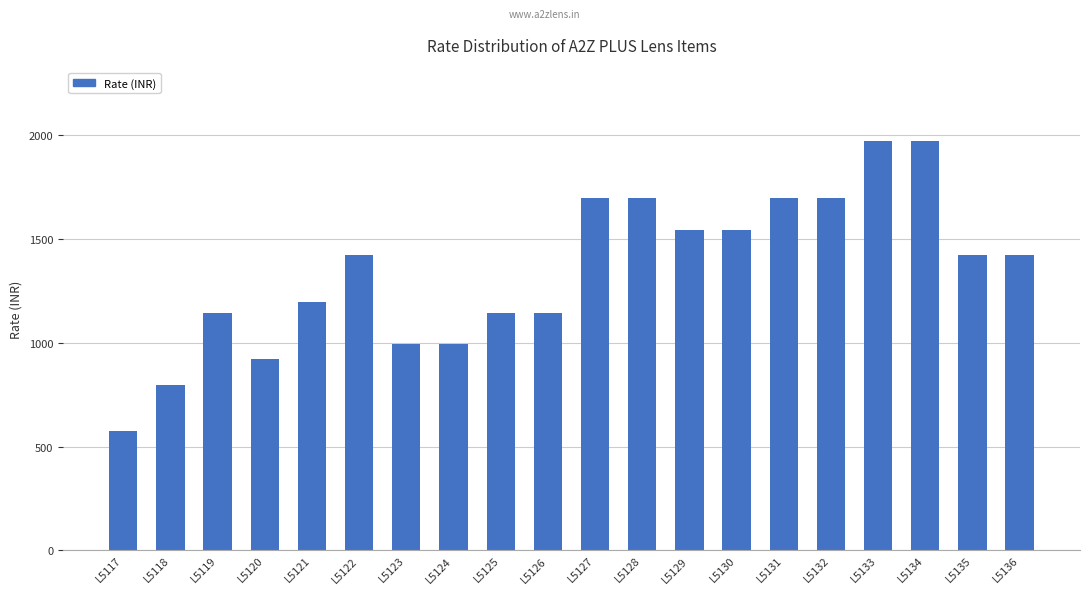

The chart shows a value of 555 at L5122. True or false?

False